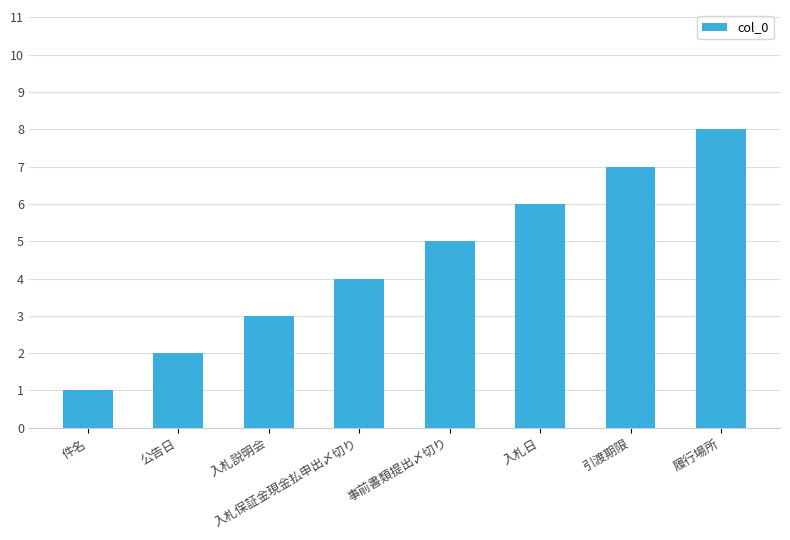

The chart shows a value of 1 at 件名. True or false?

True